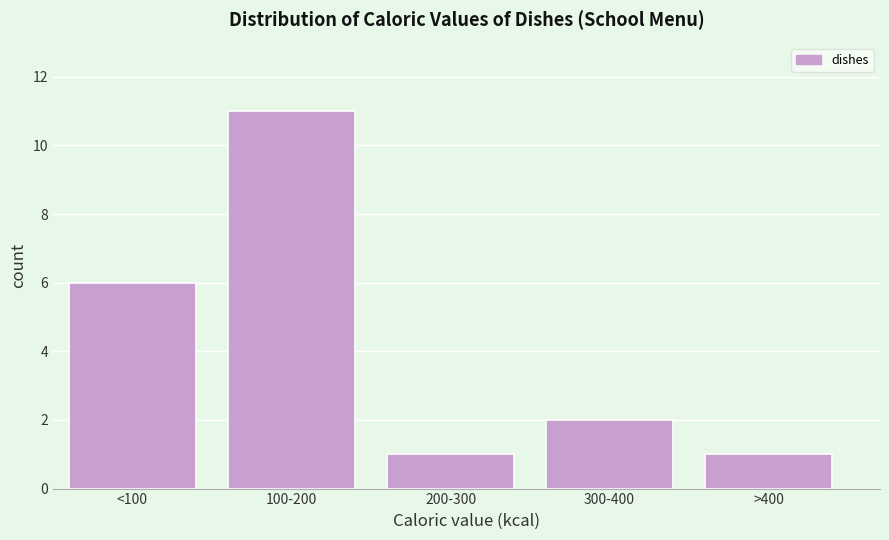

Reading right to left, list all the values displayed in this chart.

1	2	1	11	6